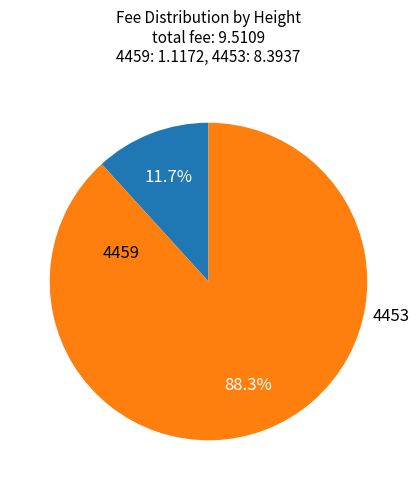

Is there a majority slice in this chart?

Yes